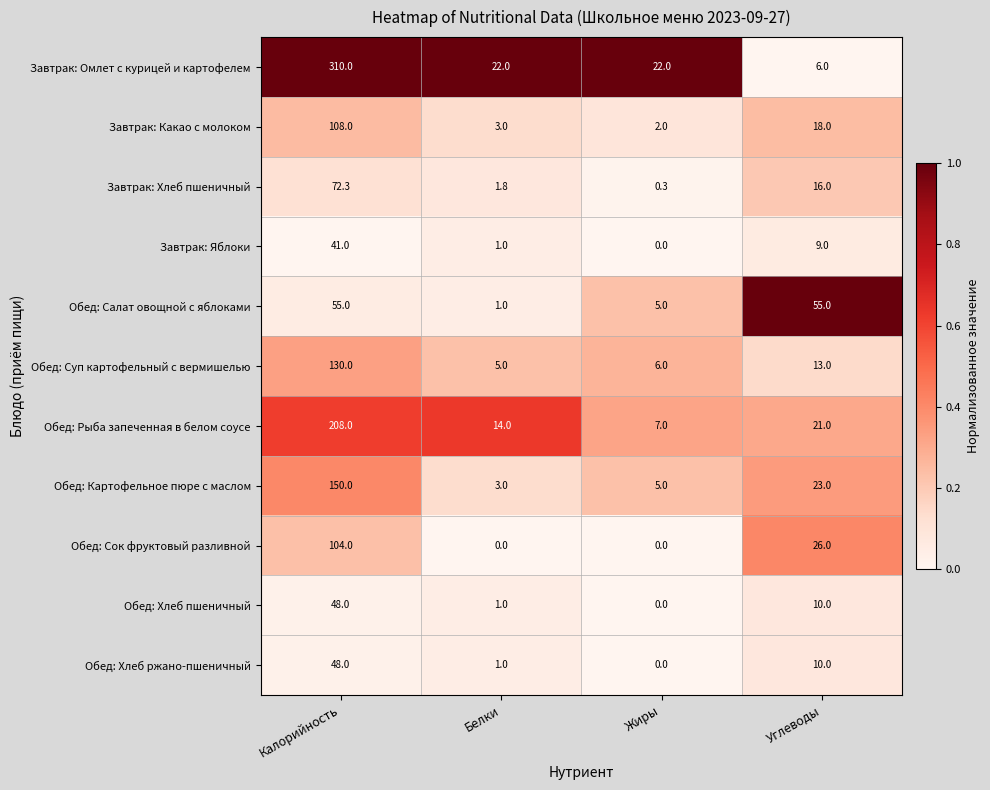

What value does the Завтрак: Какао с молоком series have at Углеводы?

18.0